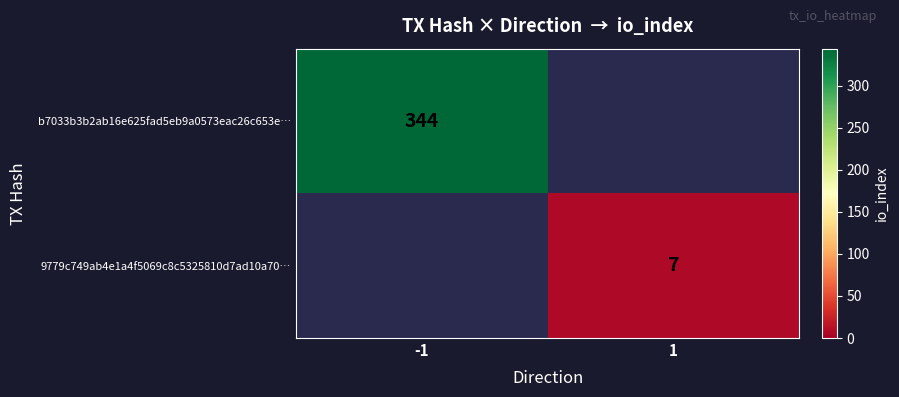

Between 1 and -1, which is larger?

-1